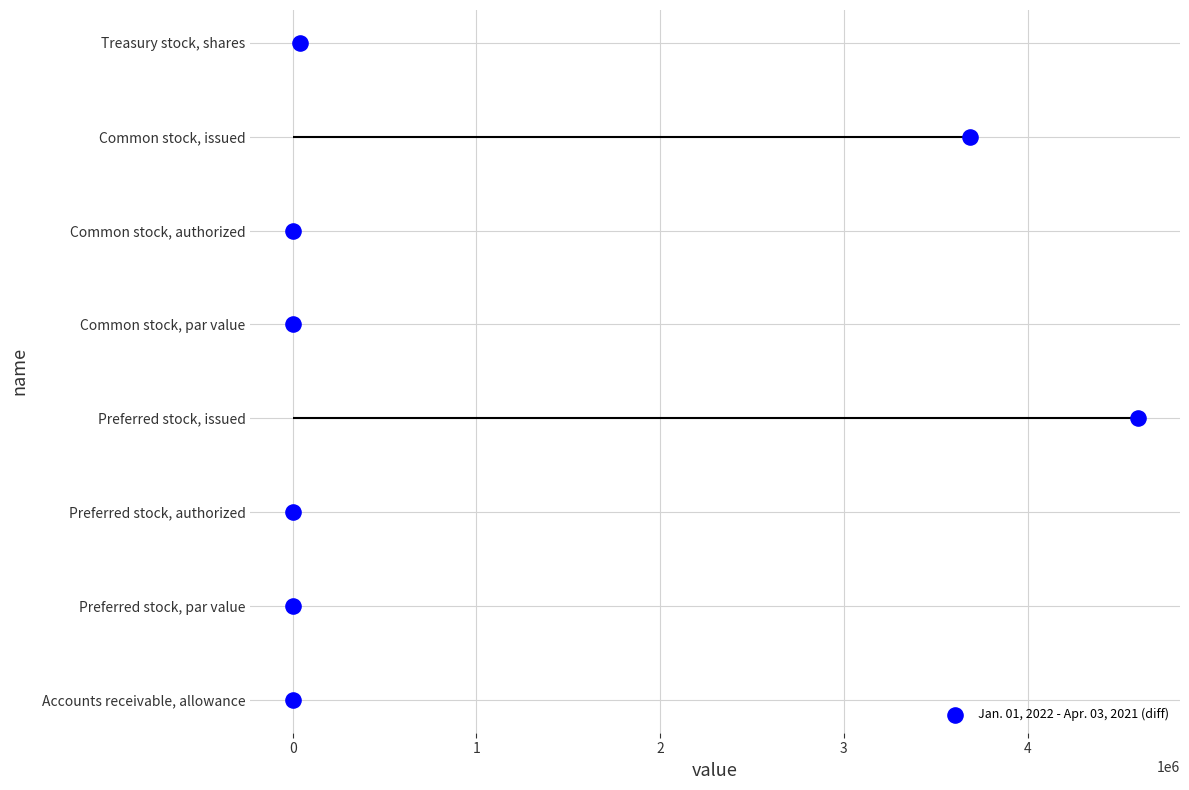

Which has a higher value, −1 or 1?

1